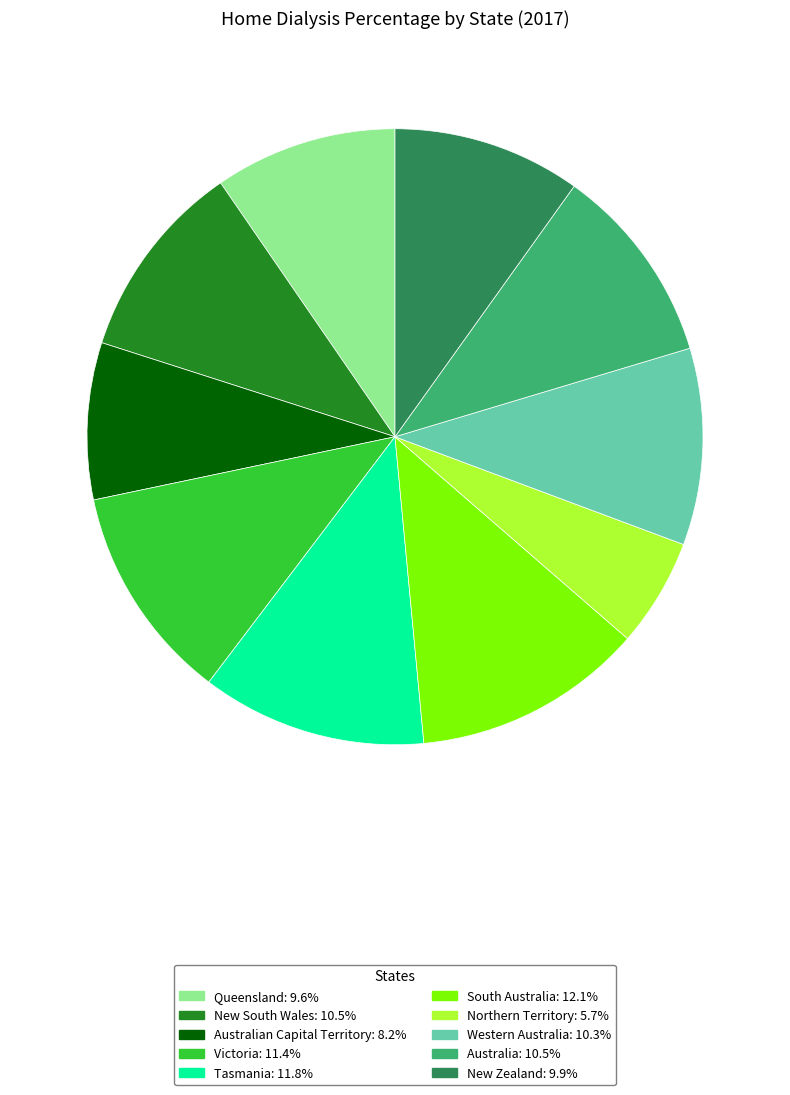

Is there any slice that represents more than half of the pie?

No